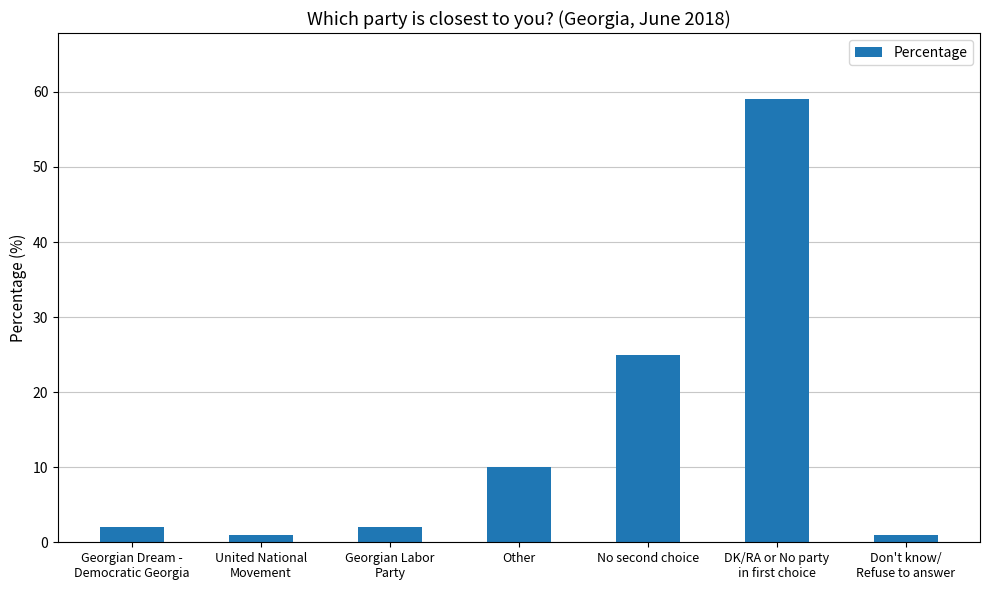

How many bars are there in total?

7